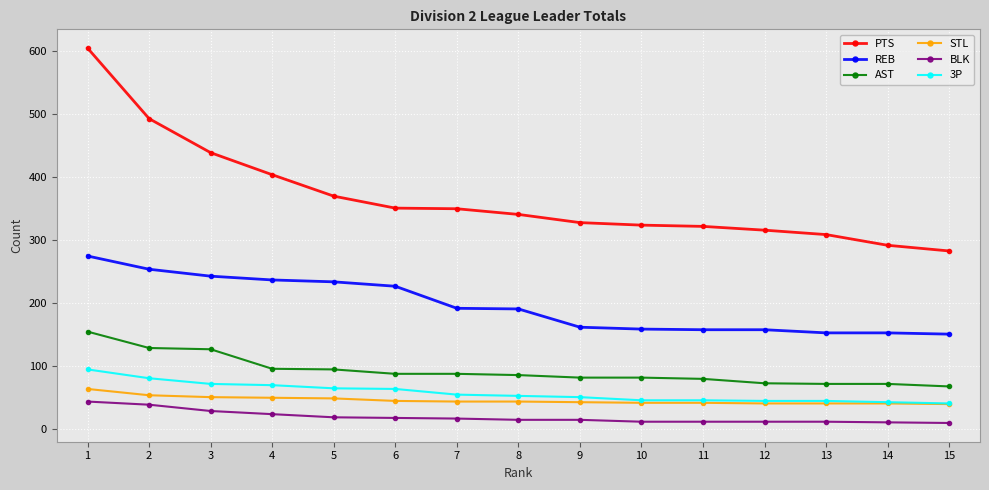

What is the difference between the REB values at 7 and 6?

35